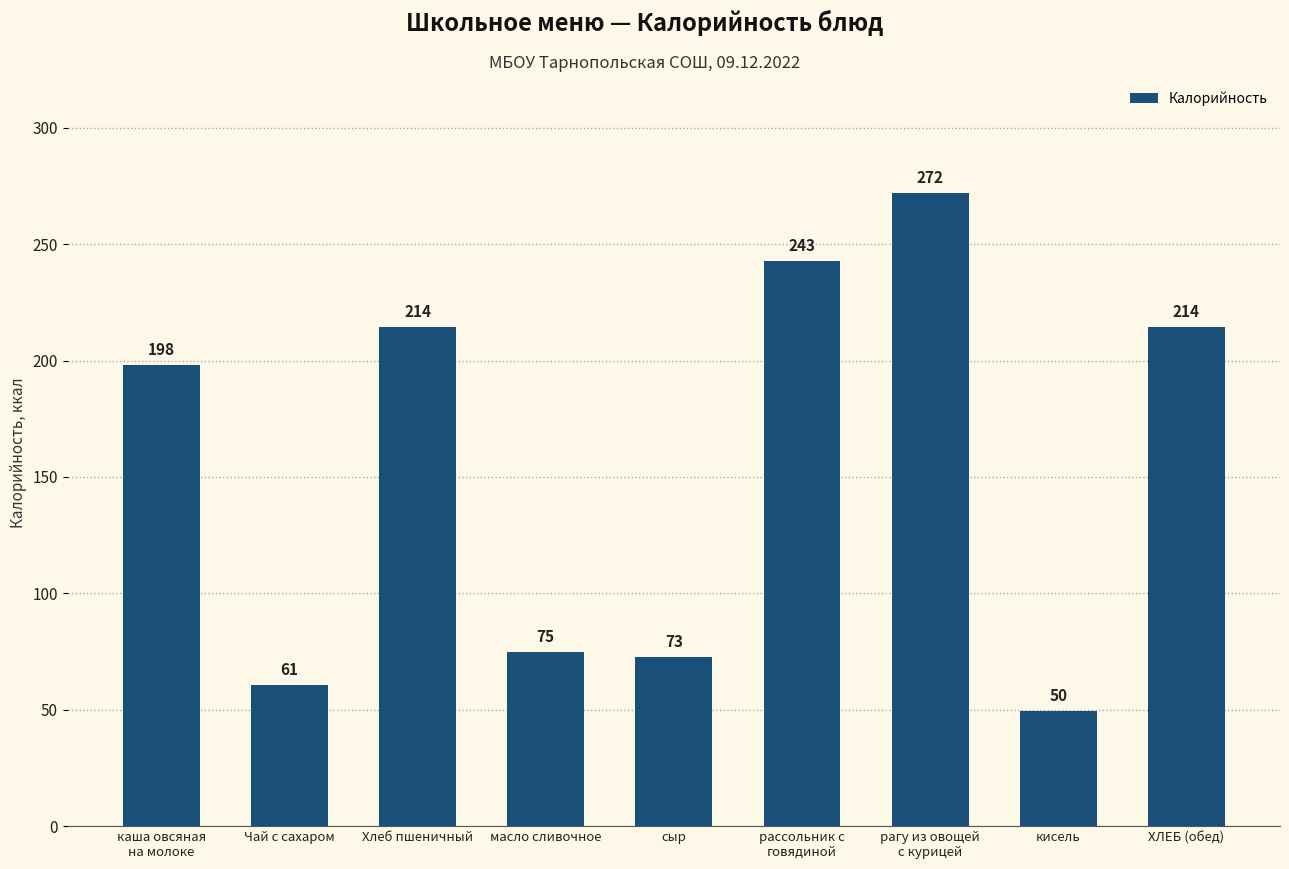

Which category has the lowest value across all series?

кисель